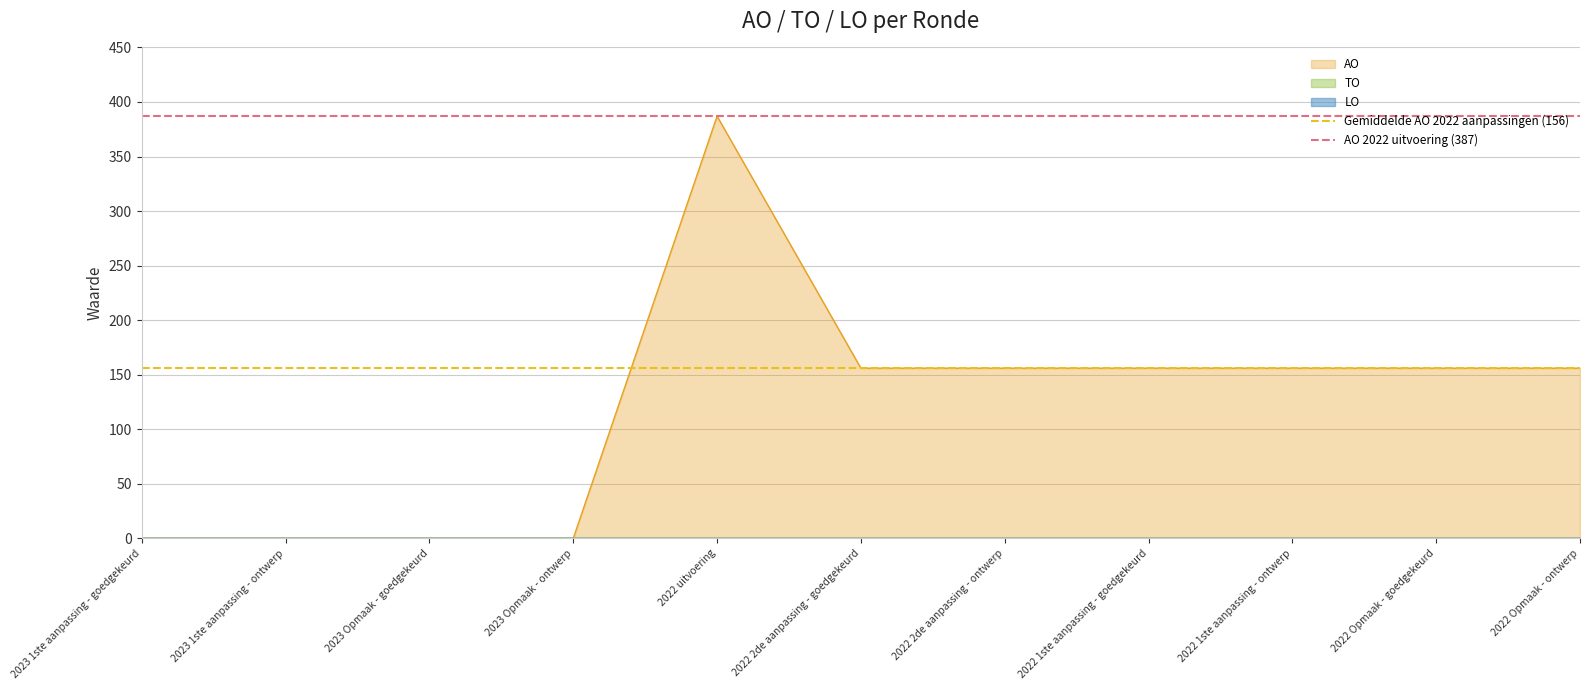

True or false: AO has a value of 92 at 2022 Opmaak - goedgekeurd.

False